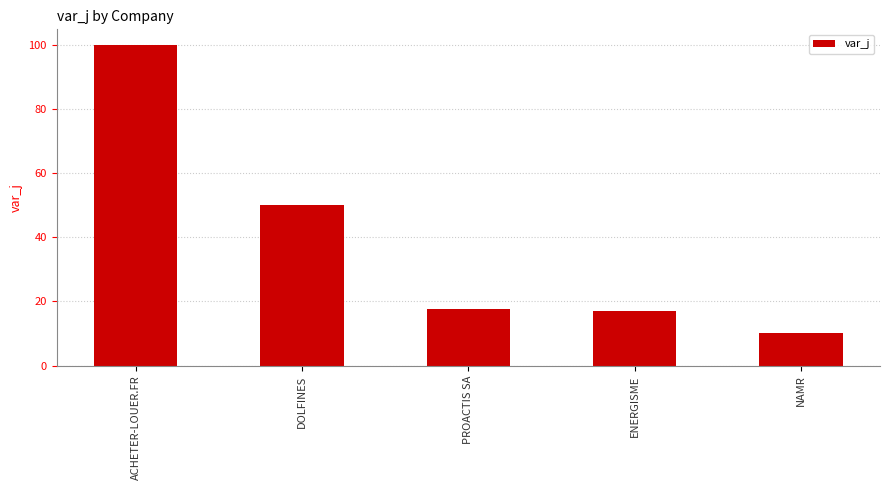

How many categories are shown in the chart?

5